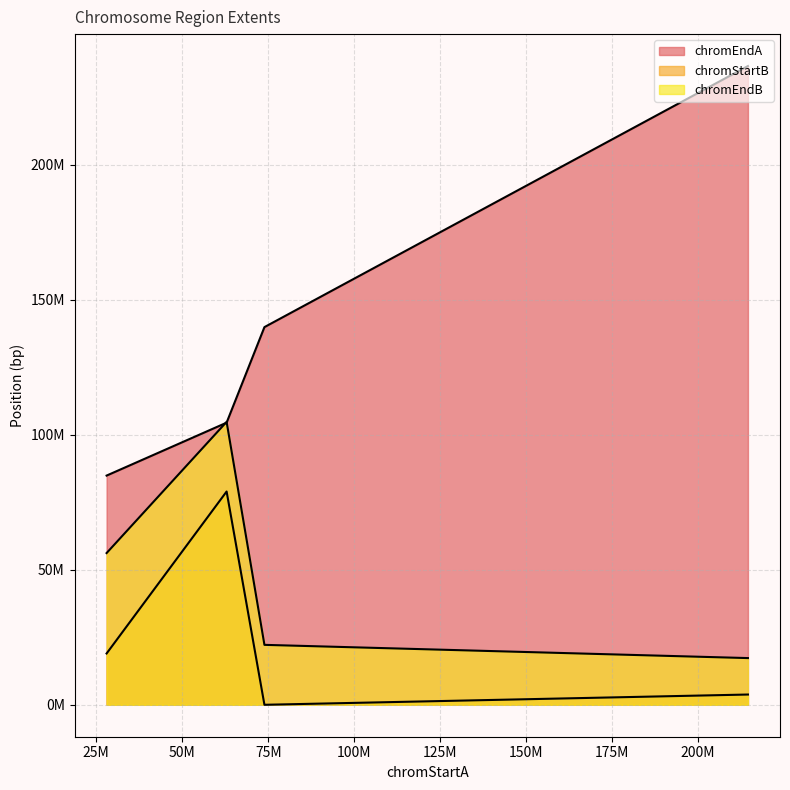

True or false: chromStartB and chromEndB cross at least once.

False